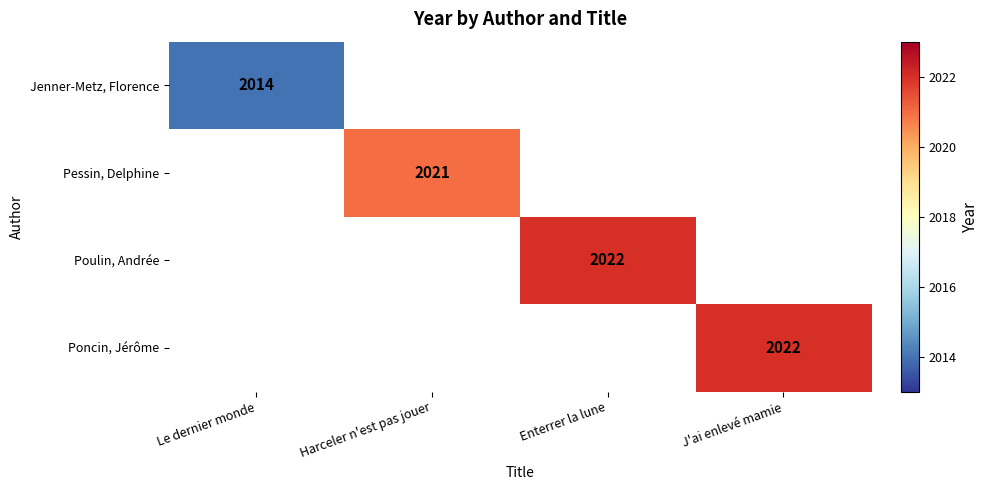

Count the number of data series in this chart.

4